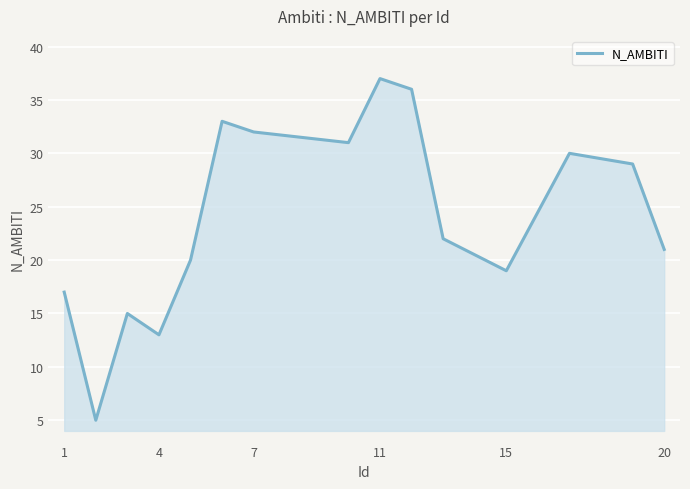

What is the greatest value displayed?

37